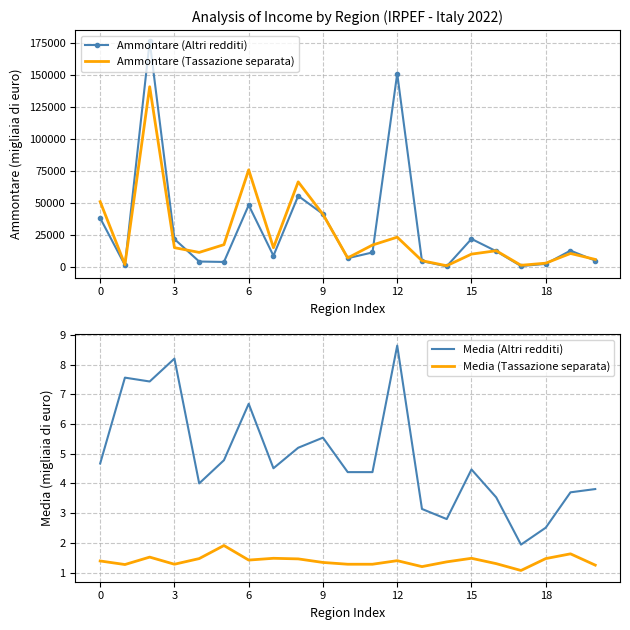

Which category has the highest value in the Media (Altri redditi) series?

12